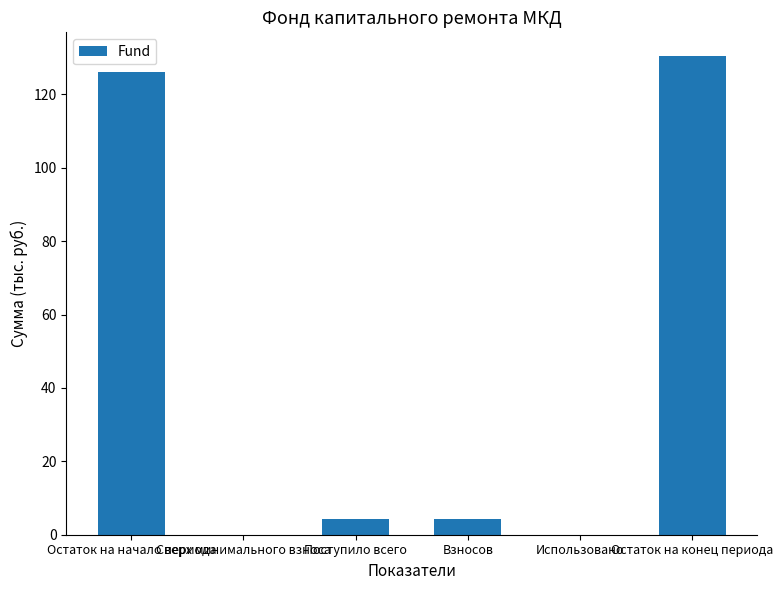

What is the change in value from Поступило всего to Остаток на конец периода?

+126.0